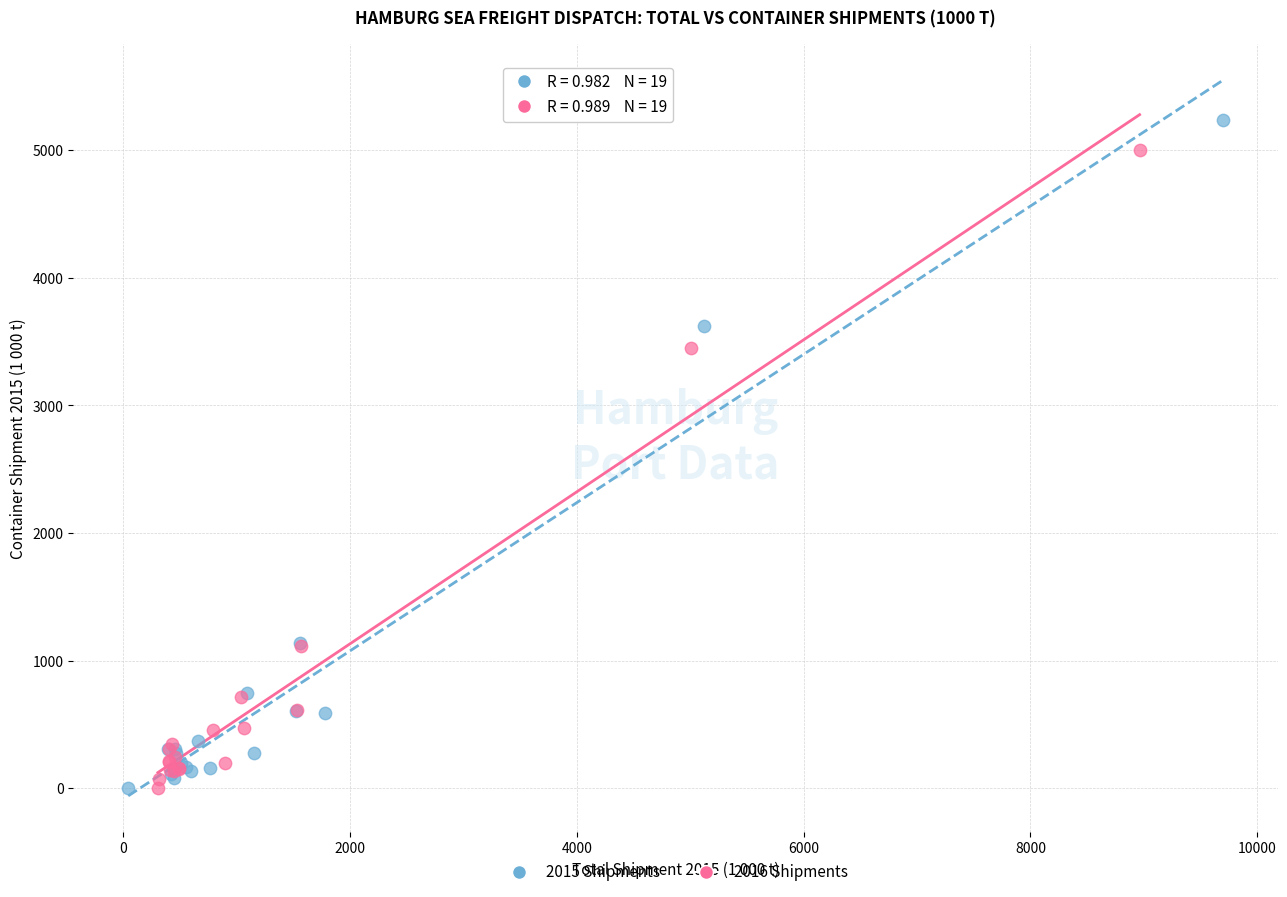

Which series has the widest spread of Y values?

2015 Shipments